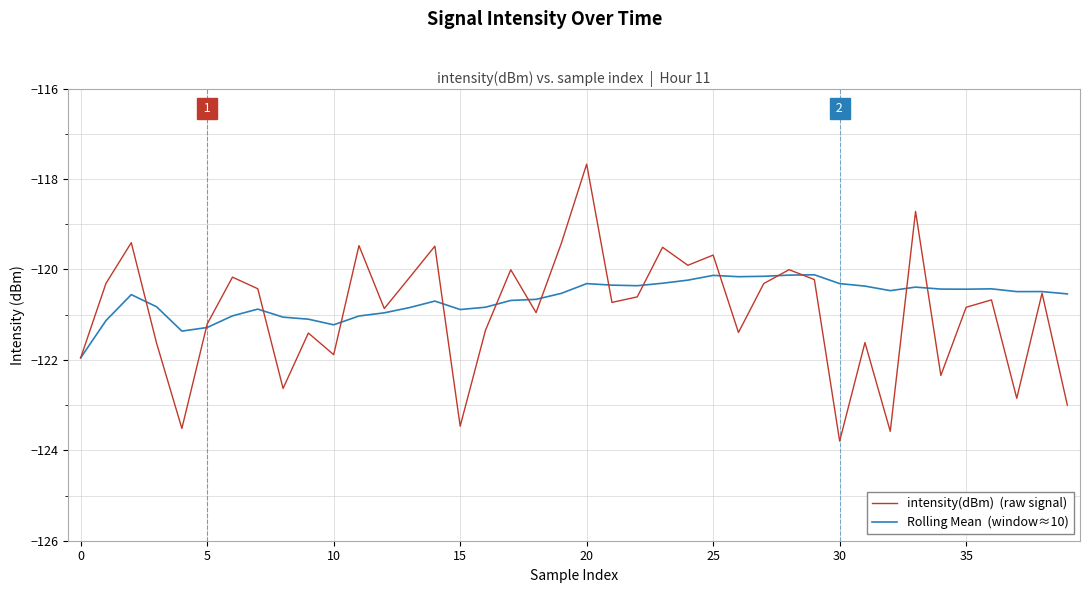

What is the smallest value displayed?

-123.8